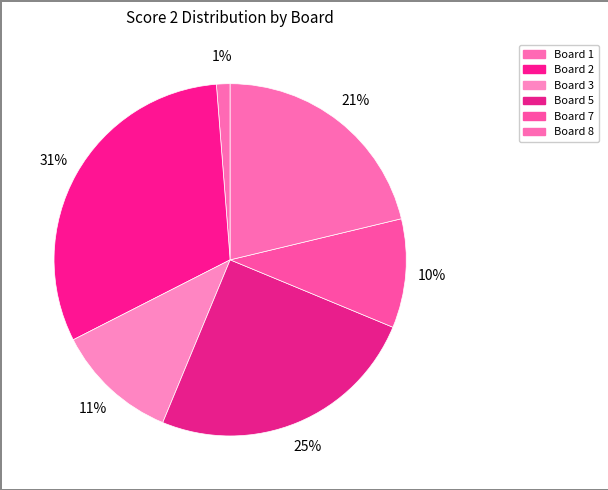

Count the number of slices in the pie.

6